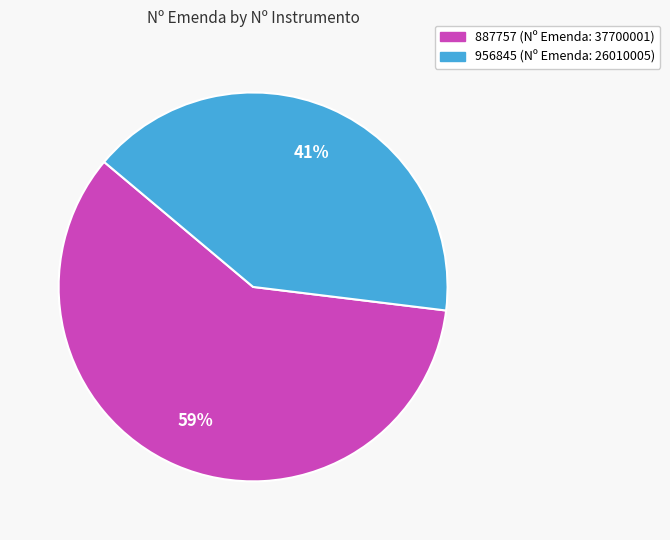

What is the ratio of the value at 887757 to the value at 956845?

1.4